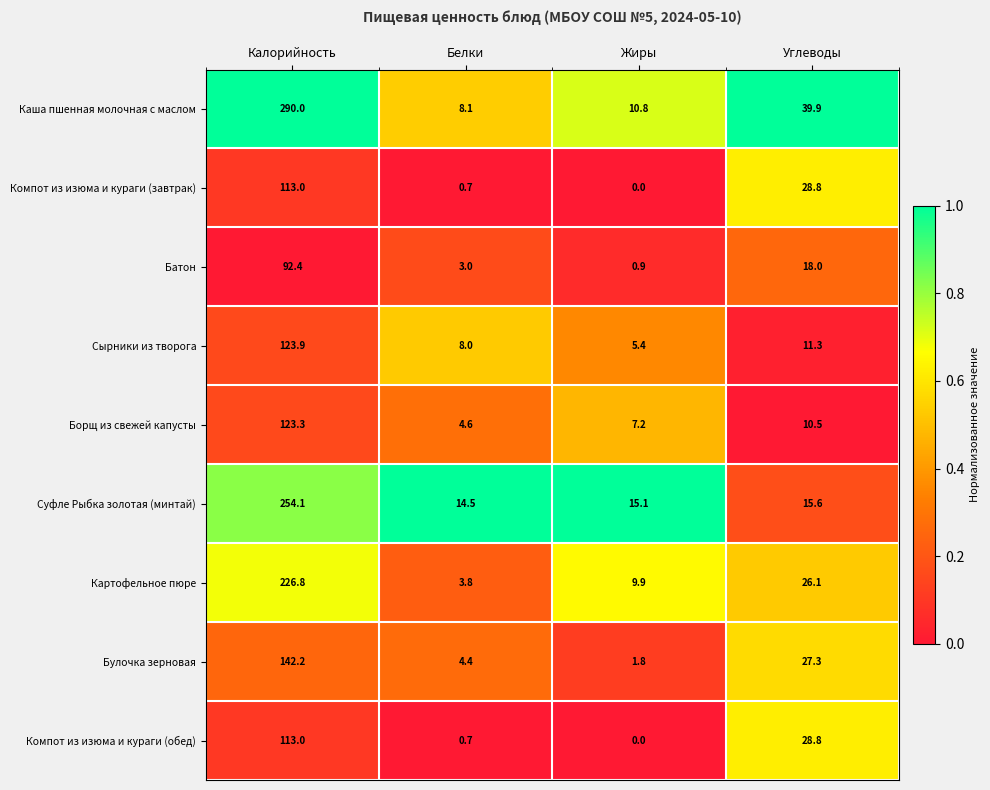

Which label corresponds to the smallest value in the chart?

Жиры